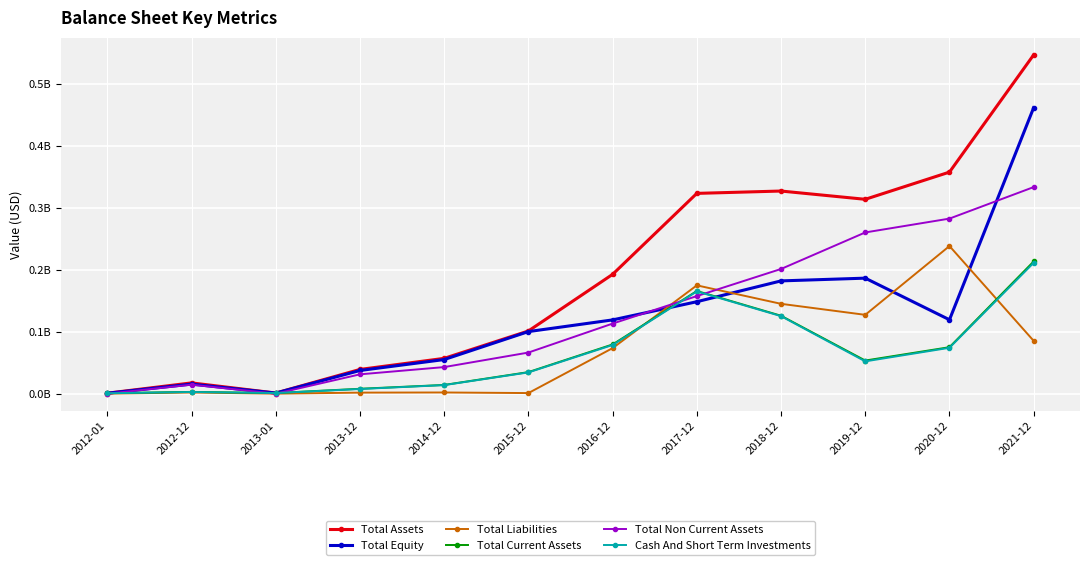

Is this an area chart (filled region under the line)?

No